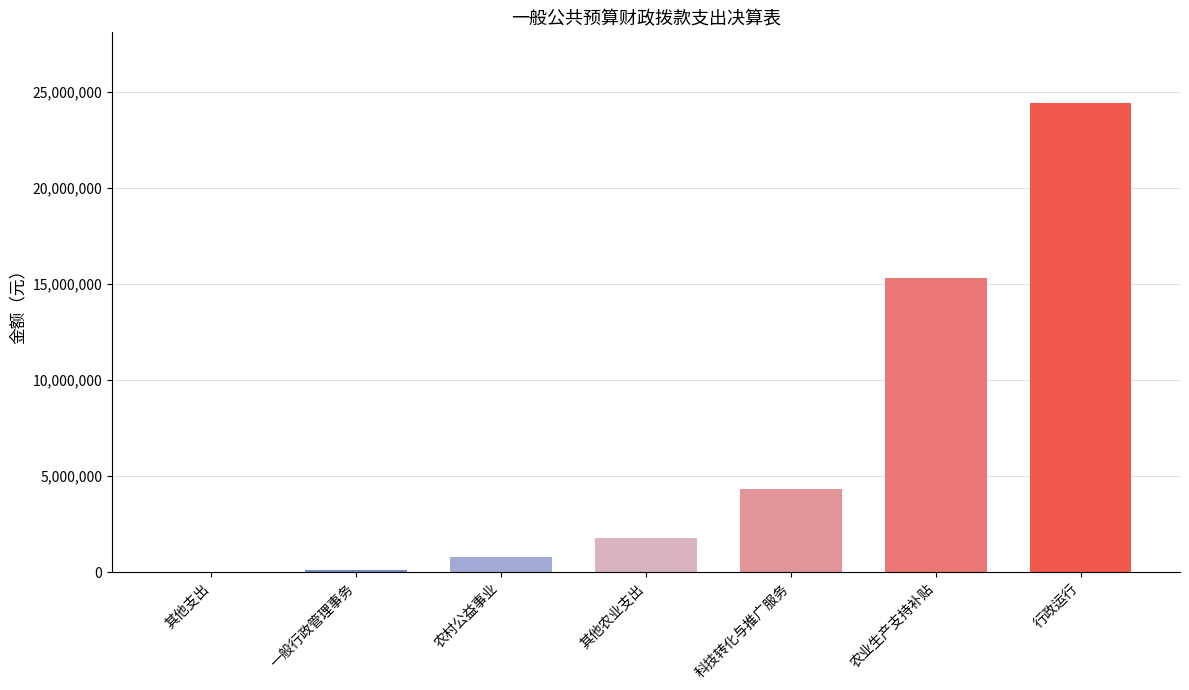

Approximately how many times larger is the value at 其他农业支出 compared to 其他支出?

59.3